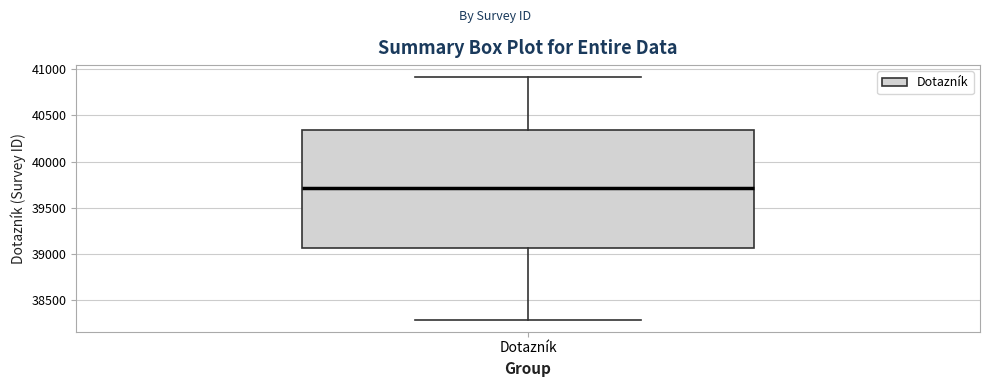

Where does the lower whisker of the box for Dotazník end on the y-axis? The values are not printed on the chart, so give them approximately, as read against the axis.

38300